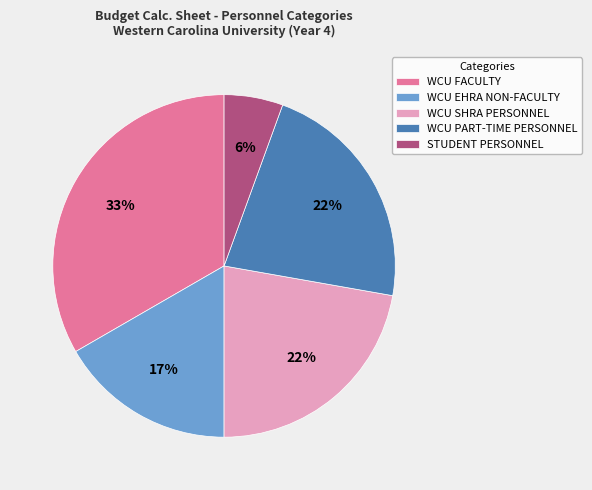

To the nearest percent, what is the combined percentage of WCU SHRA PERSONNEL and WCU PART-TIME PERSONNEL?

44%